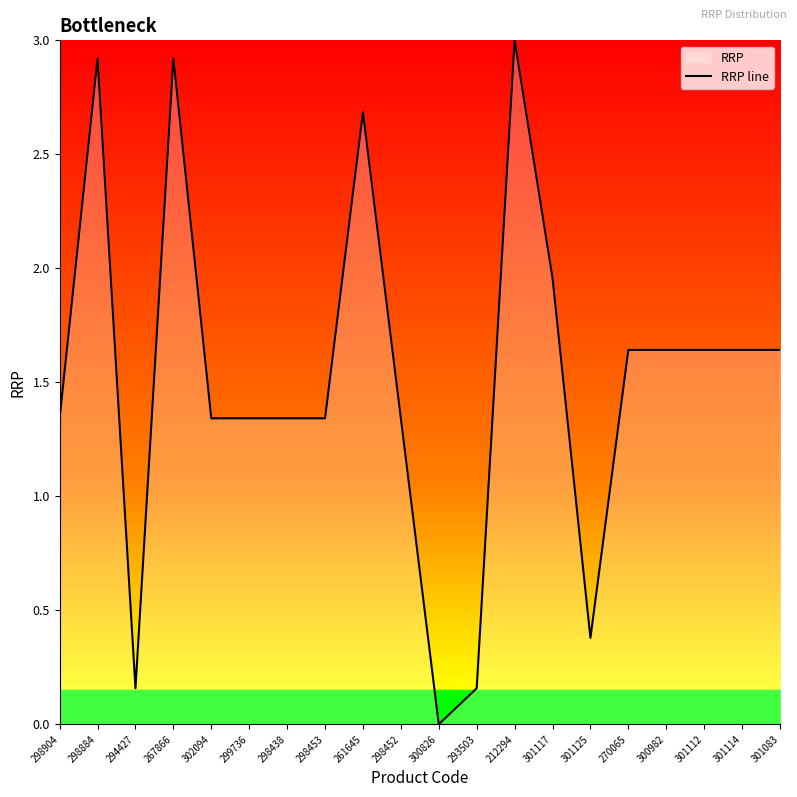

True or false: the data shows 2.9 at 267866.

True